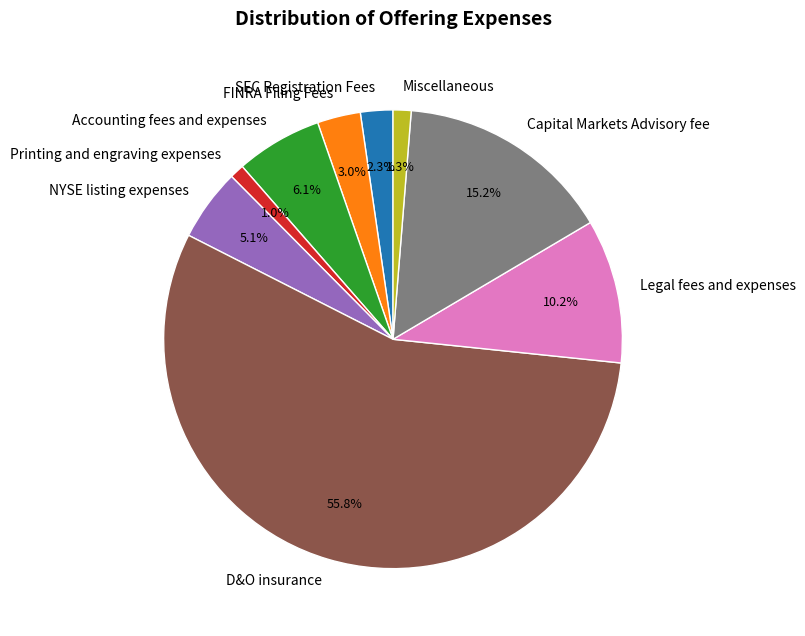

Does D&O insurance account for over 50% of the chart?

Yes